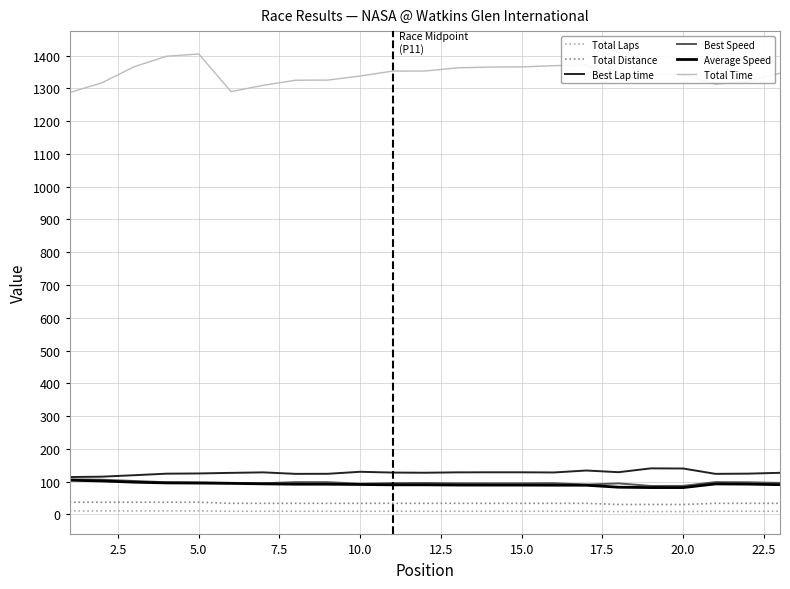

What is the maximum value for Best Speed?

107.1